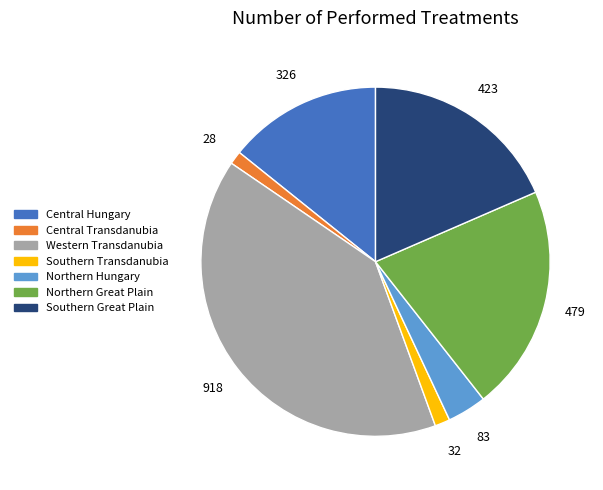

How many slices are in this pie chart?

7